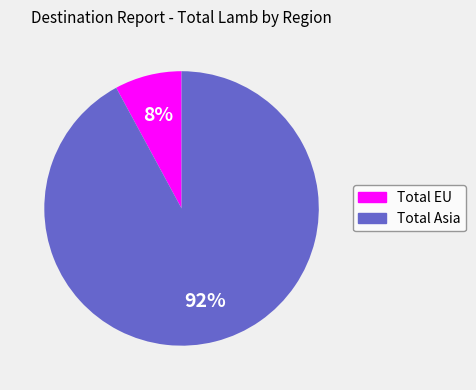

How many segments does this pie chart have?

2